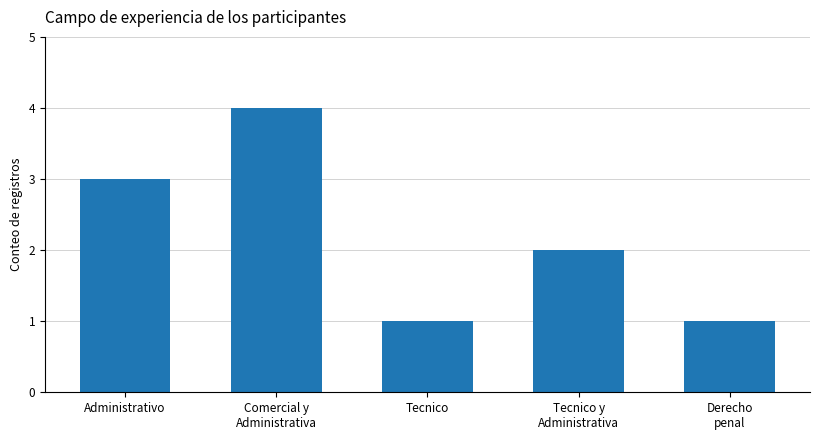

What is the greatest value displayed?

4